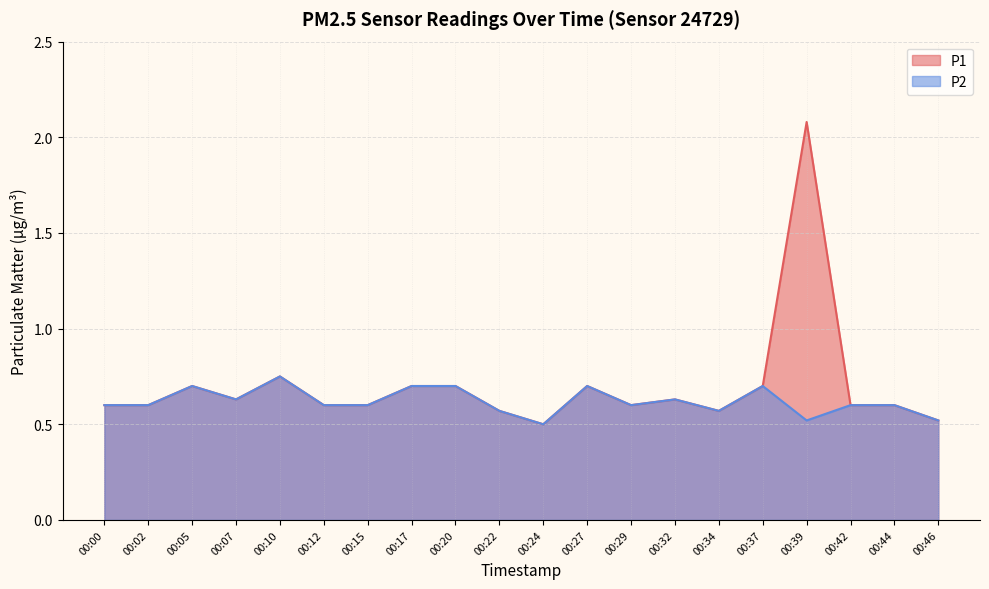

What is the total value across all series at 00:42?

1.2